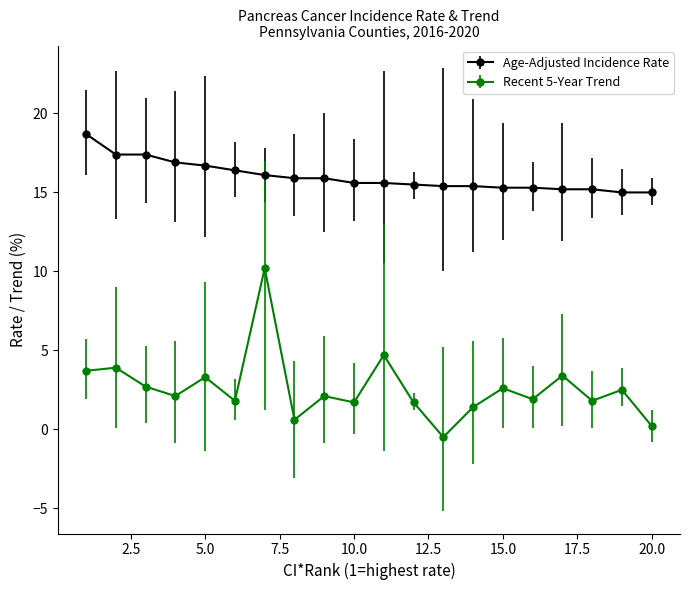

Which series has the largest total across all categories?

Age-Adjusted Incidence Rate